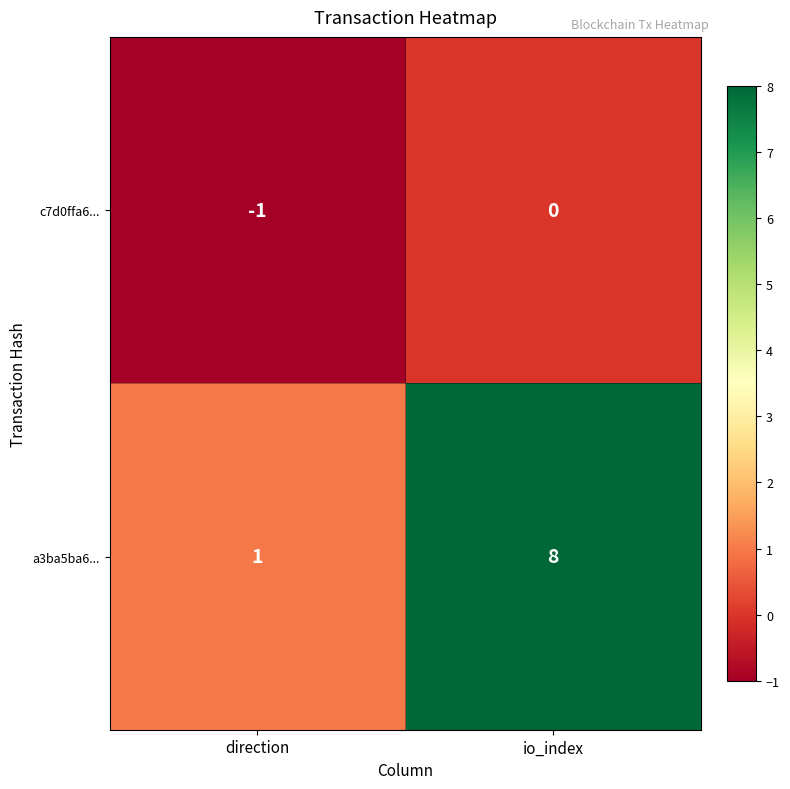

At how many categories does at least one series exceed 3?

1